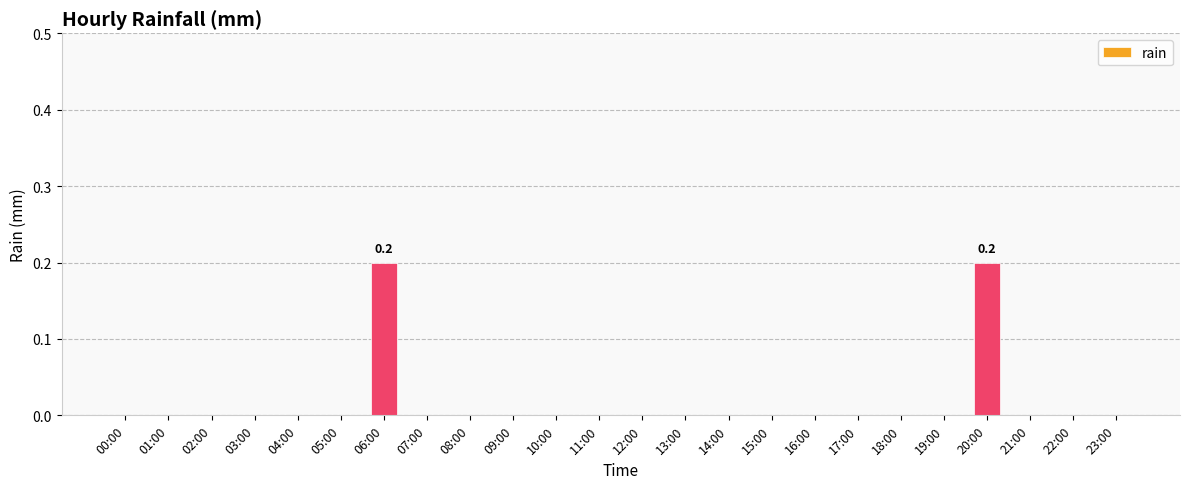

True or false: the data shows 0.0 at 16:00.

True